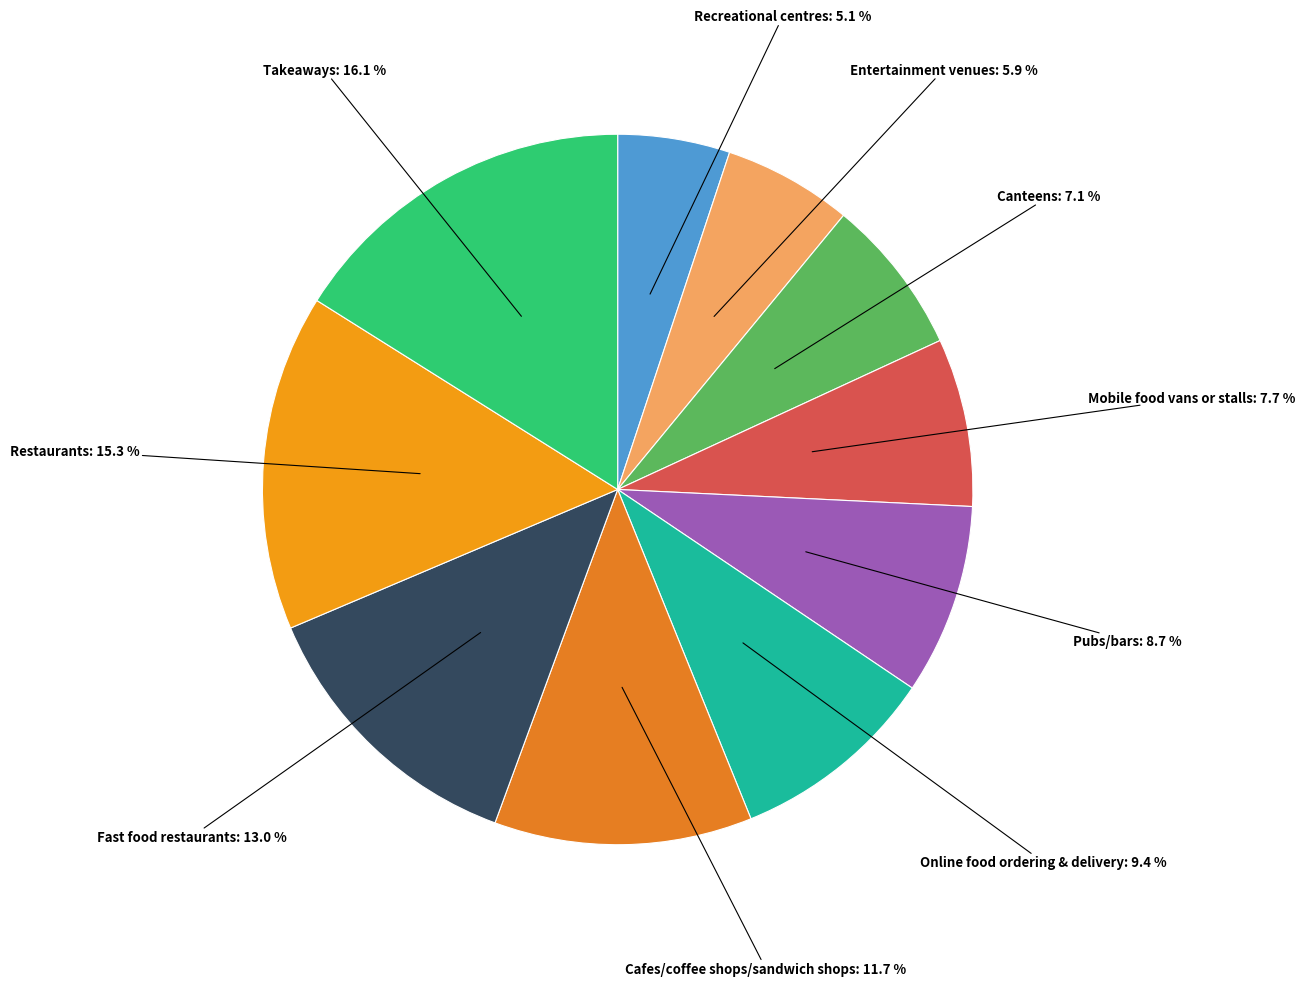

Which slice is the largest?

Takeaways